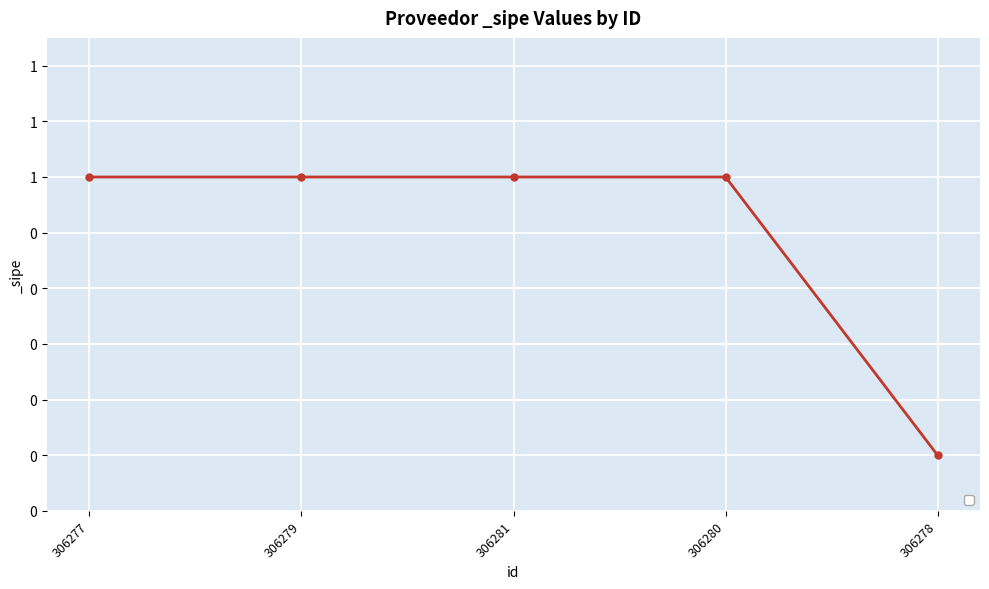

What is the greatest value displayed?

1